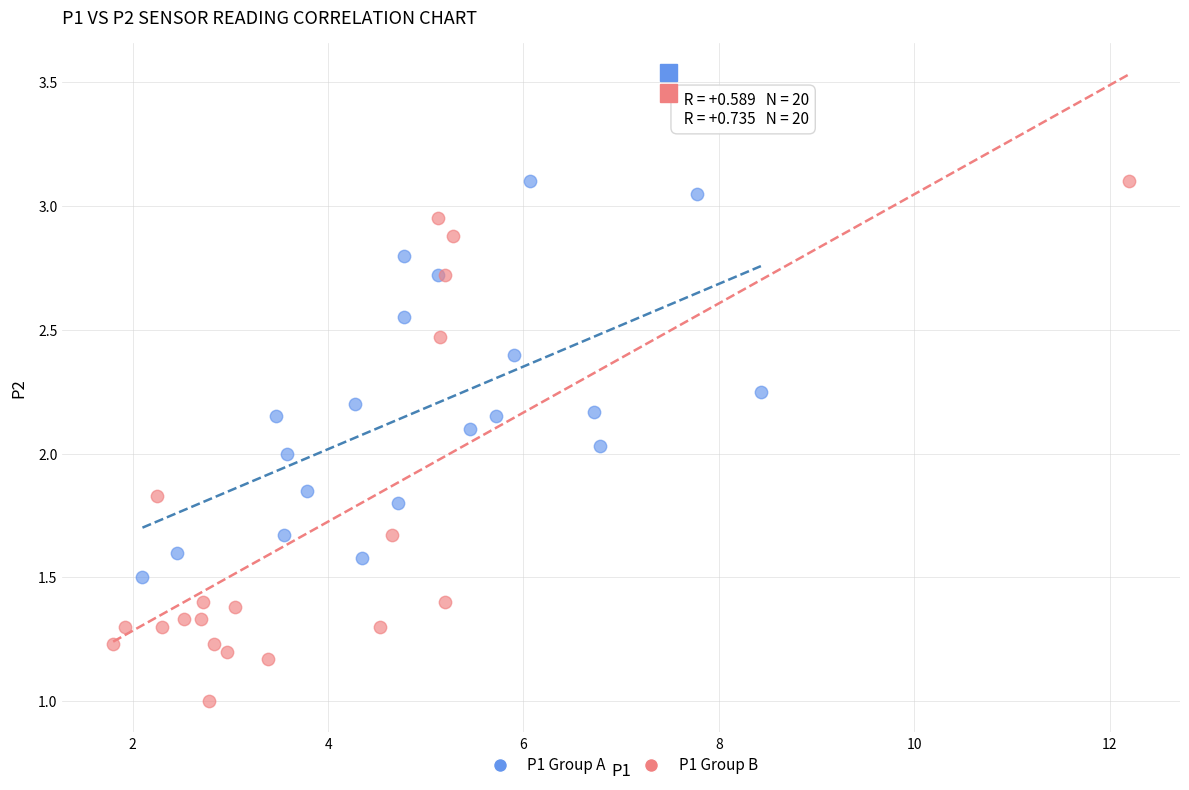

What are all the series names shown in the legend?

P1 Group A, P1 Group B